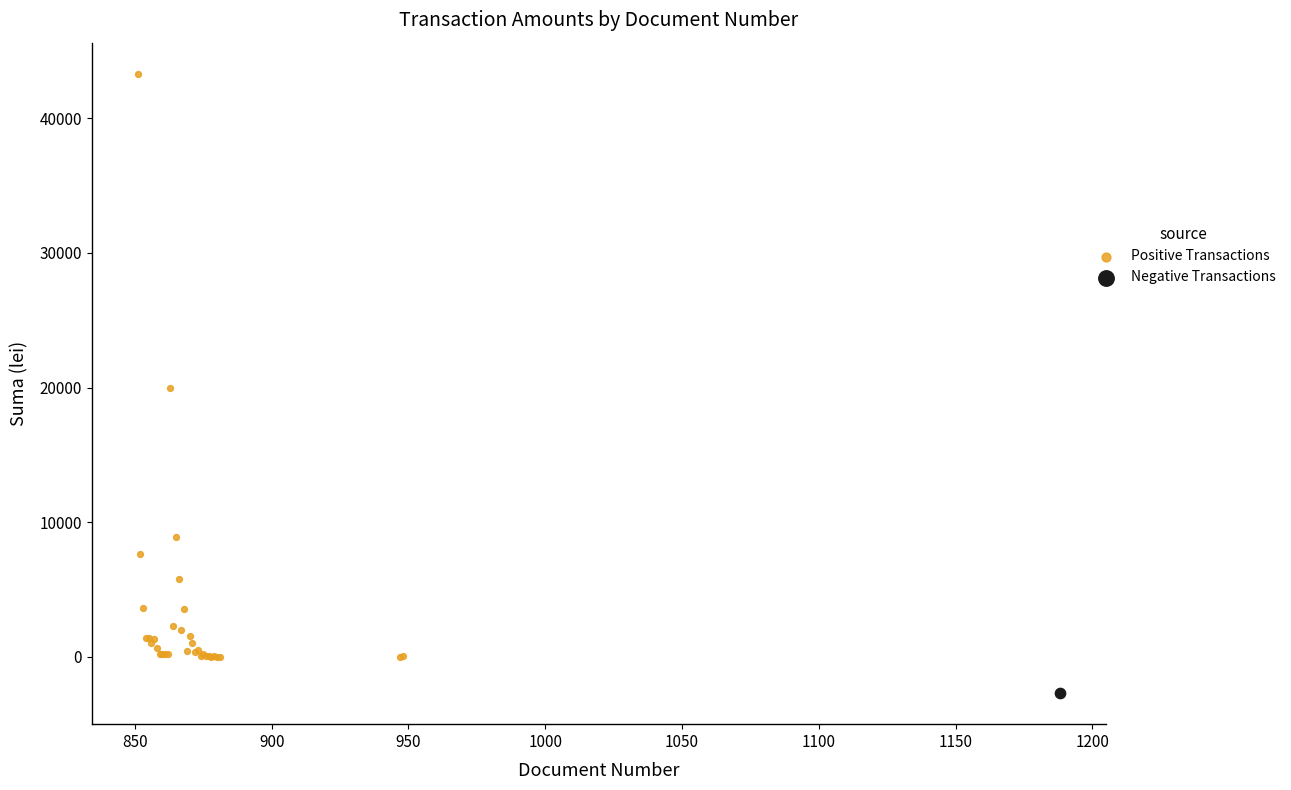

What are all the series names shown in the legend?

Positive Transactions, Negative Transactions